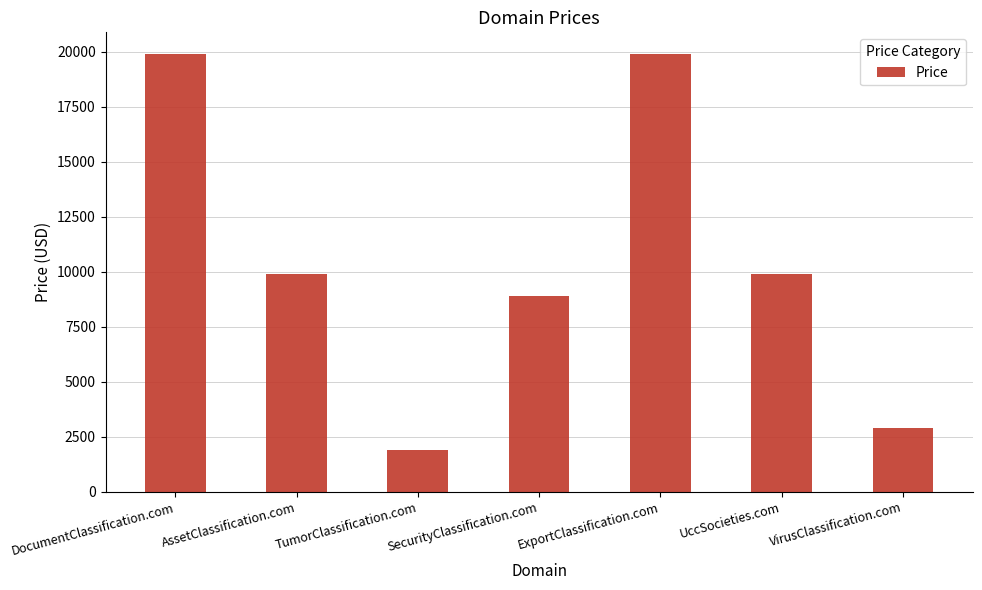

How many categories are shown in the chart?

7